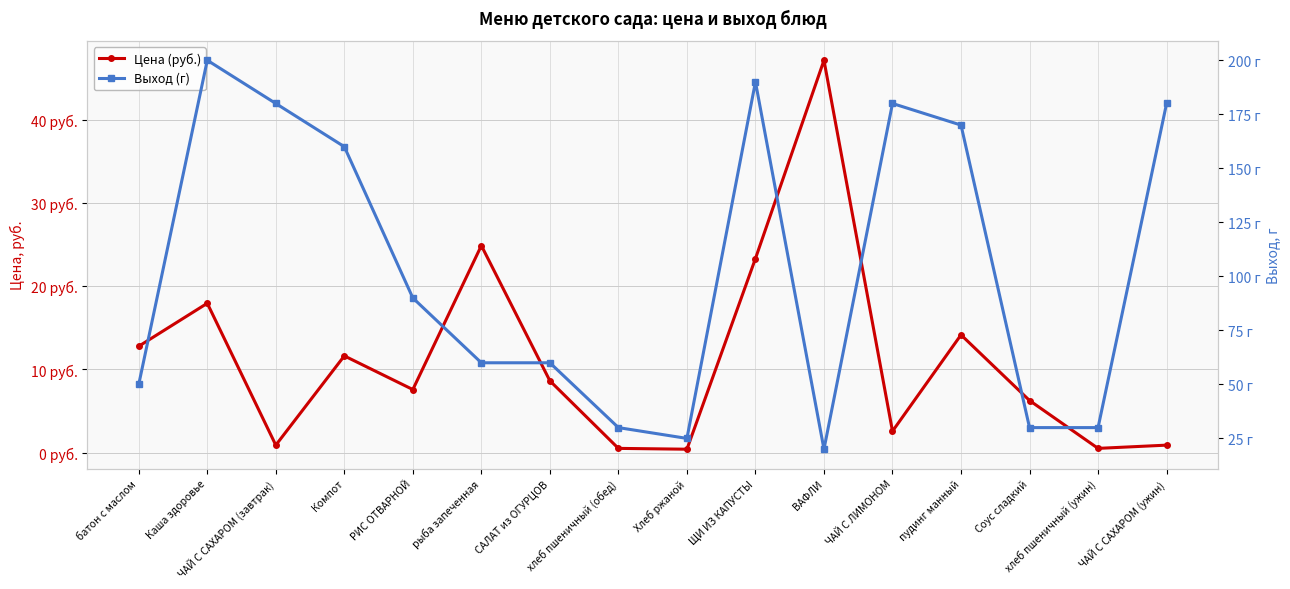

What are all the series names shown in the legend?

Цена (руб.), Выход (г)